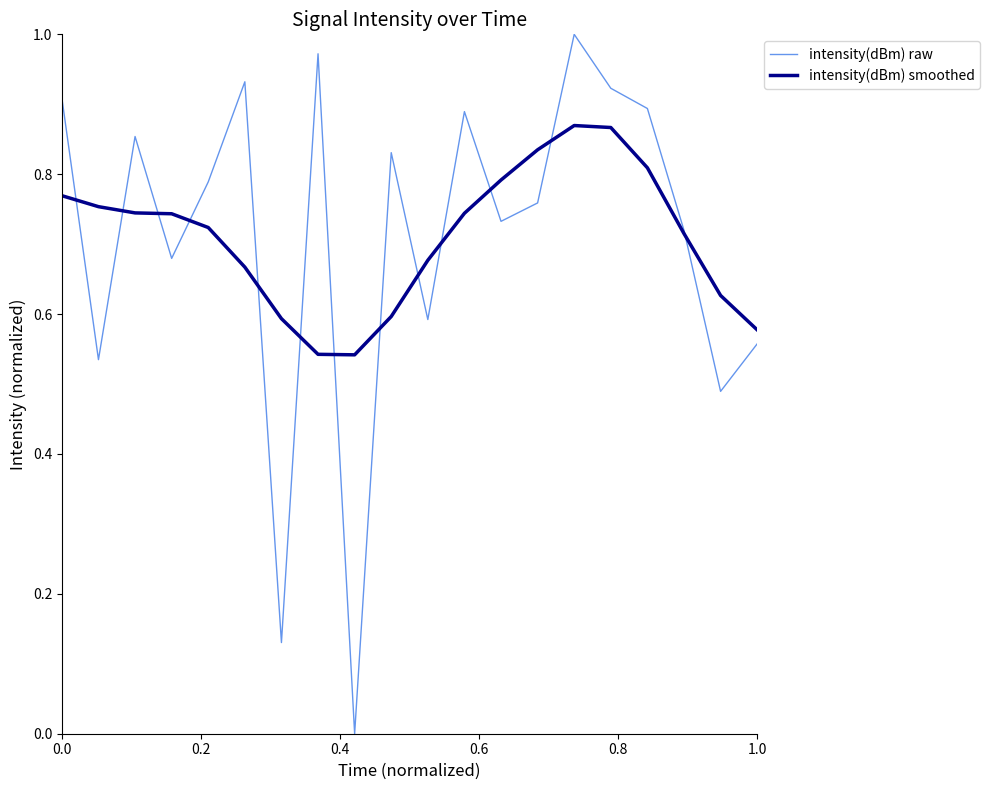

Which series has the widest spread of values?

intensity(dBm) raw